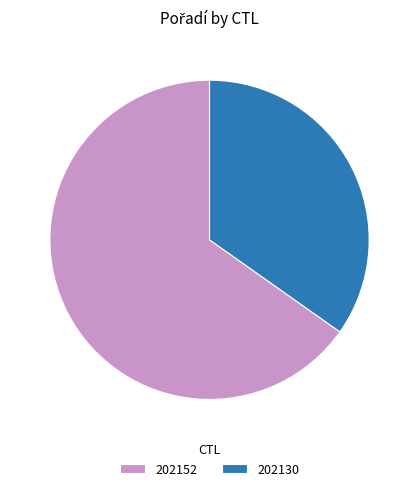

Which slice is the smallest?

202130